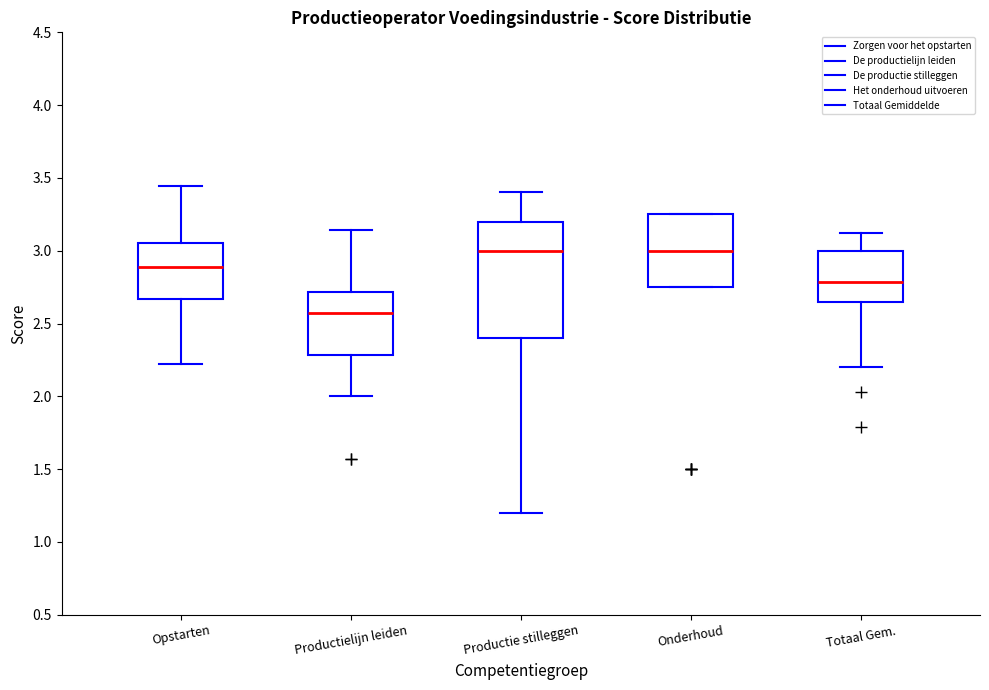

Which box is the tallest, from its lower edge to its upper edge?

Productie stilleggen